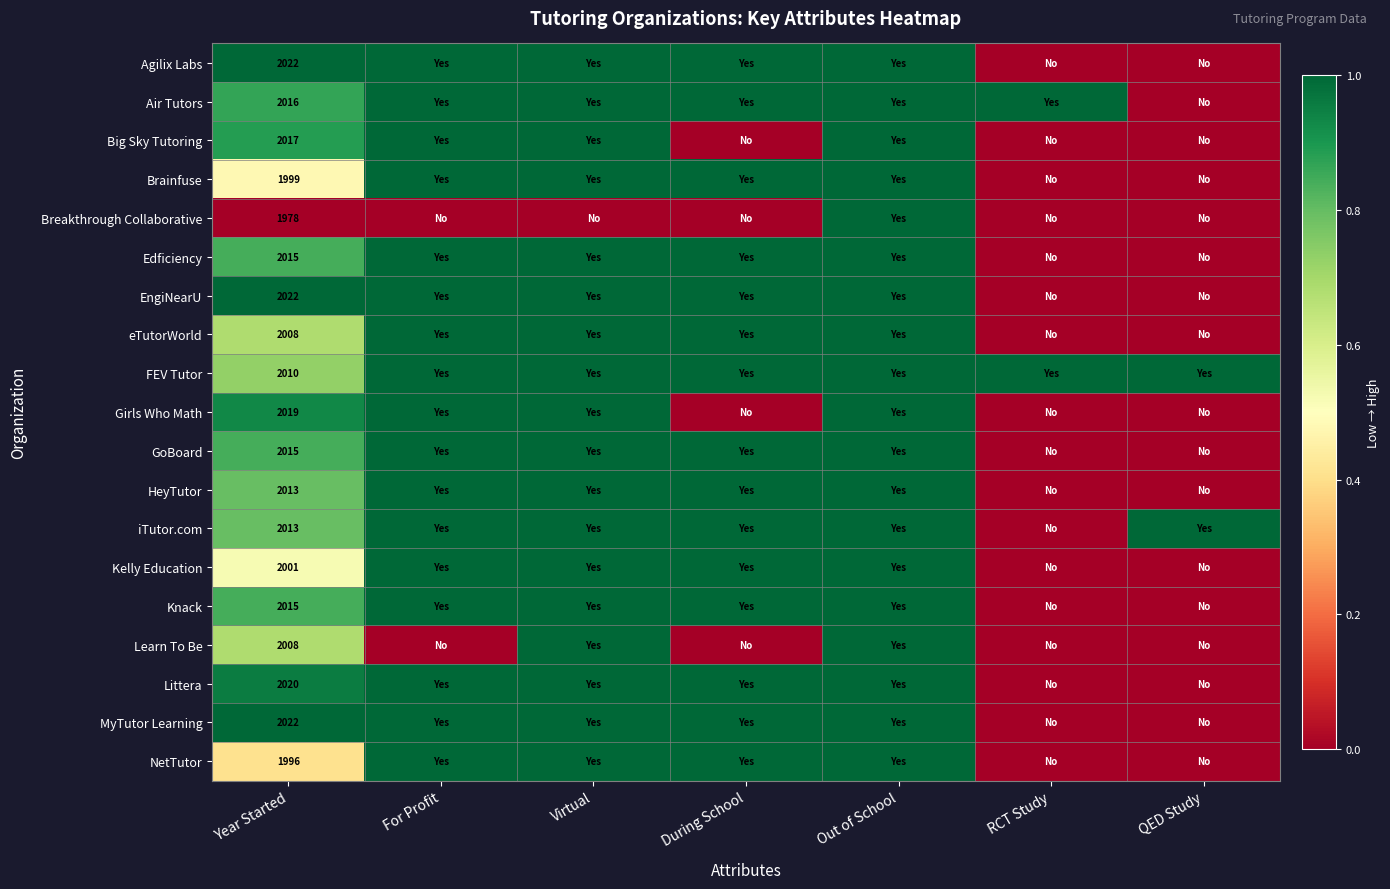

Which label corresponds to the smallest value in the chart?

RCT Study